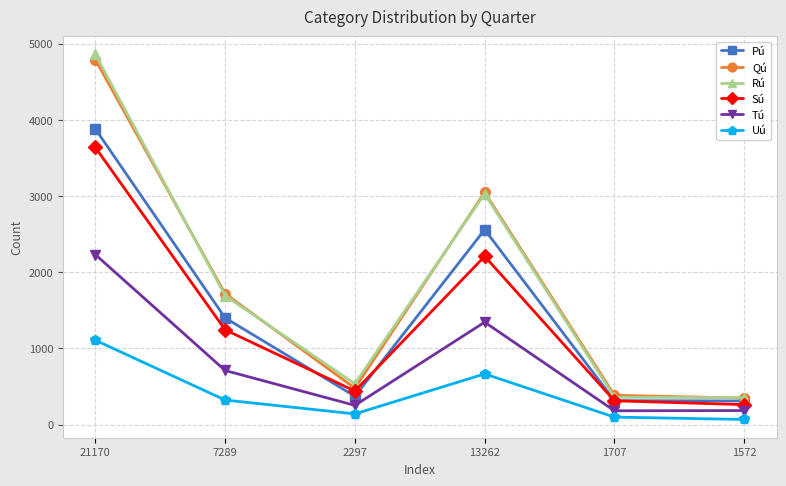

What is the difference between the highest and lowest values at 7289?

1396